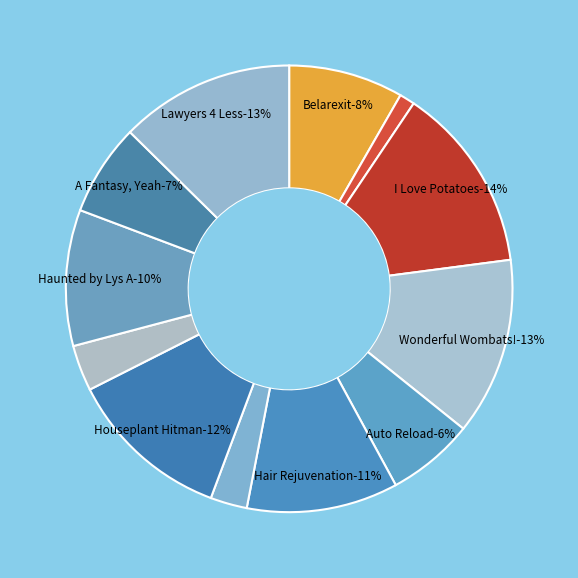

Is Lawyers 4 Less the majority of the pie?

No